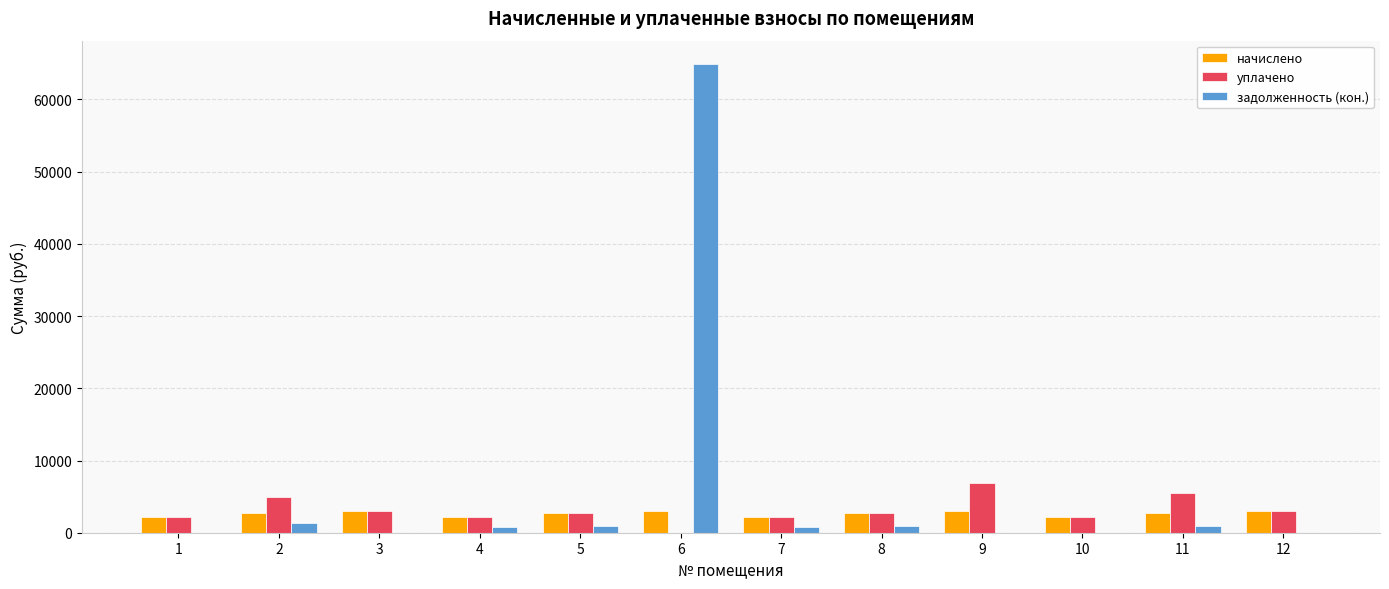

At which category is the sum across all series the highest?

6